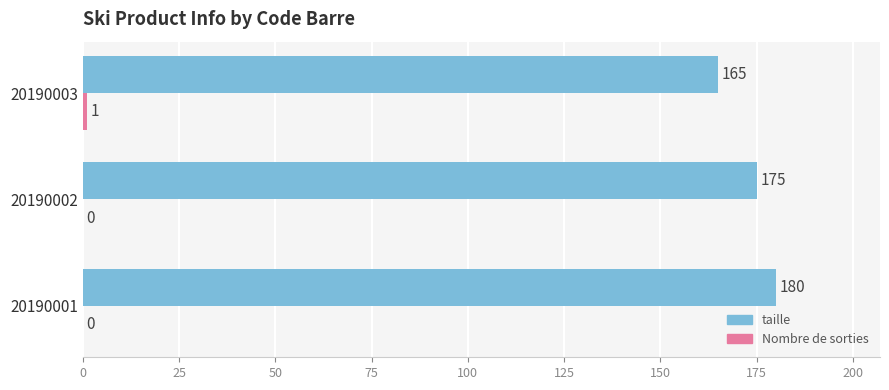

Count the taille values in the range 165 to 180.

3